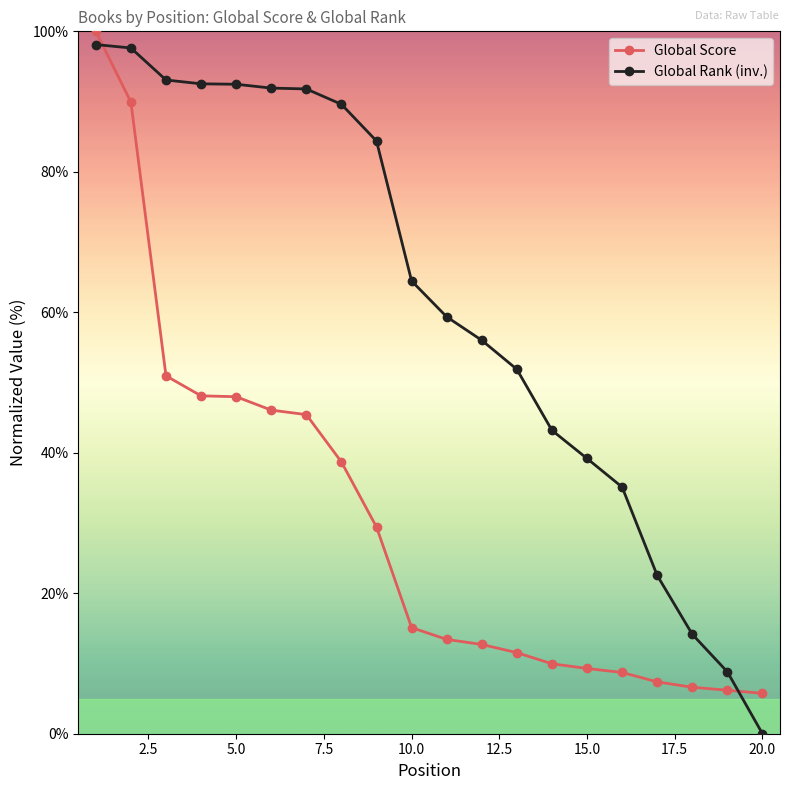

How many lines are shown in the chart?

2